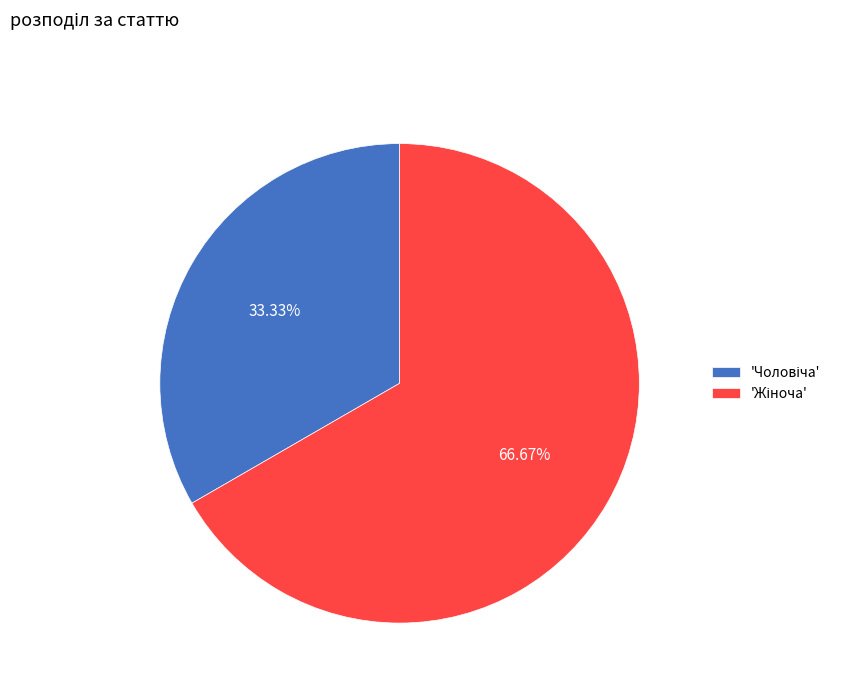

To the nearest percent, what is the difference between the largest and smallest slice percentages?

33%